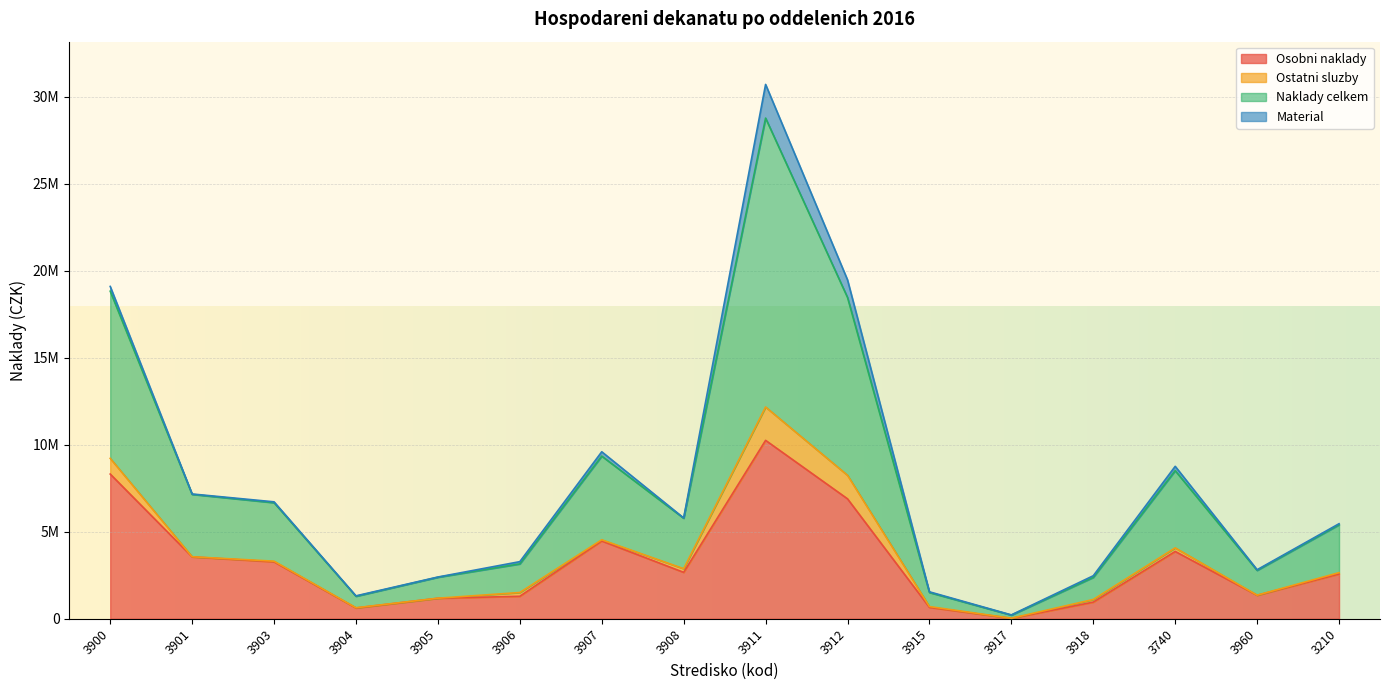

Where does the Naklady celkem series first go above 5795127?

3900